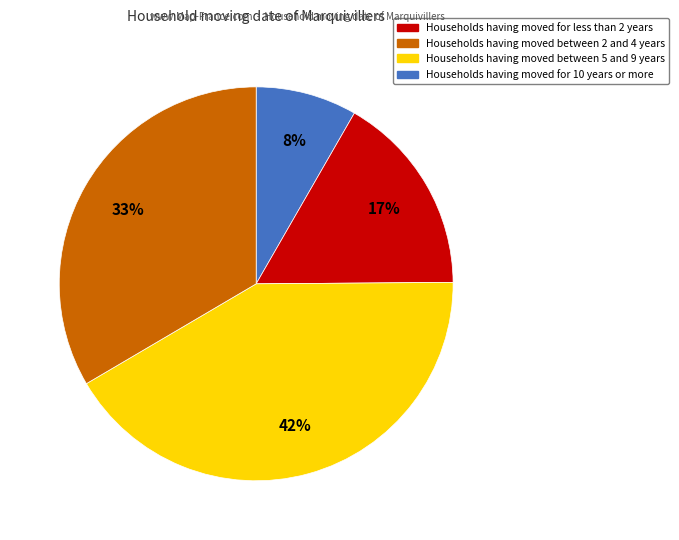

To the nearest percent, what is the average slice percentage?

25%